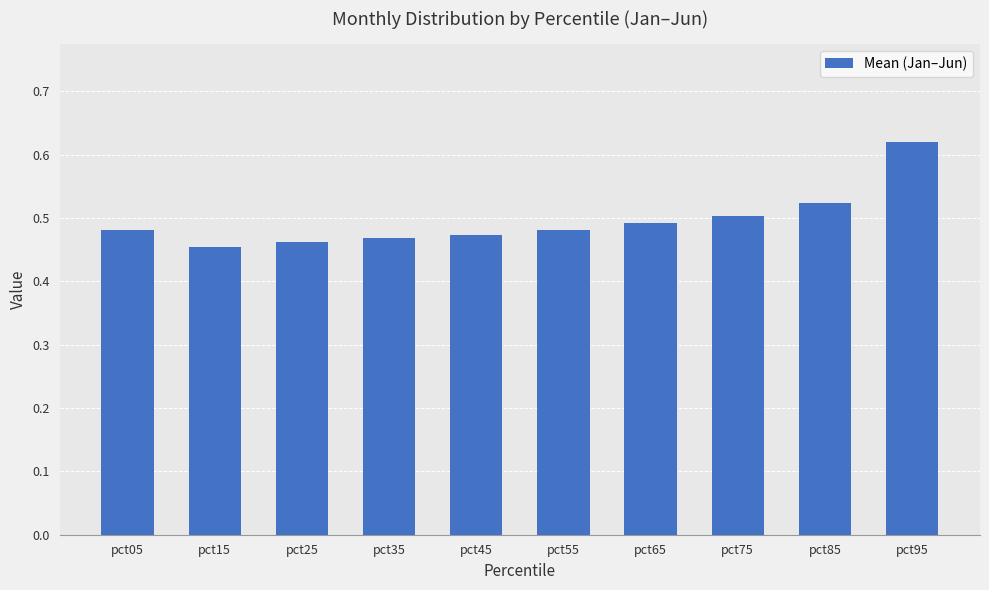

How many data points does each series have?

10